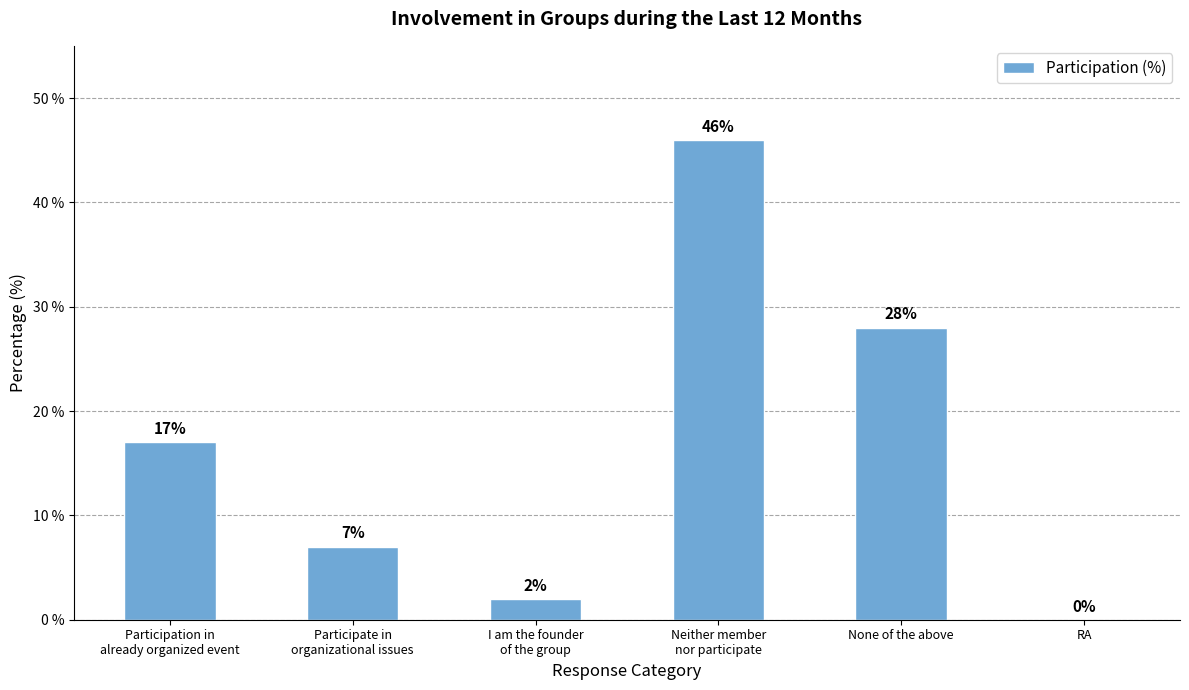

Does the chart contain stacked bars?

No